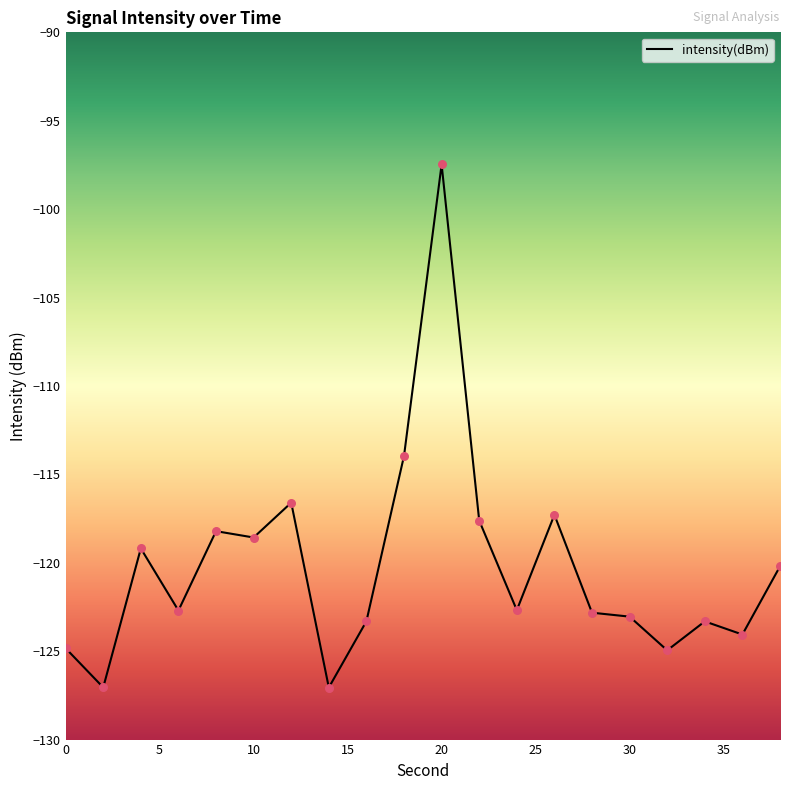

What is the greatest value displayed?

-97.5